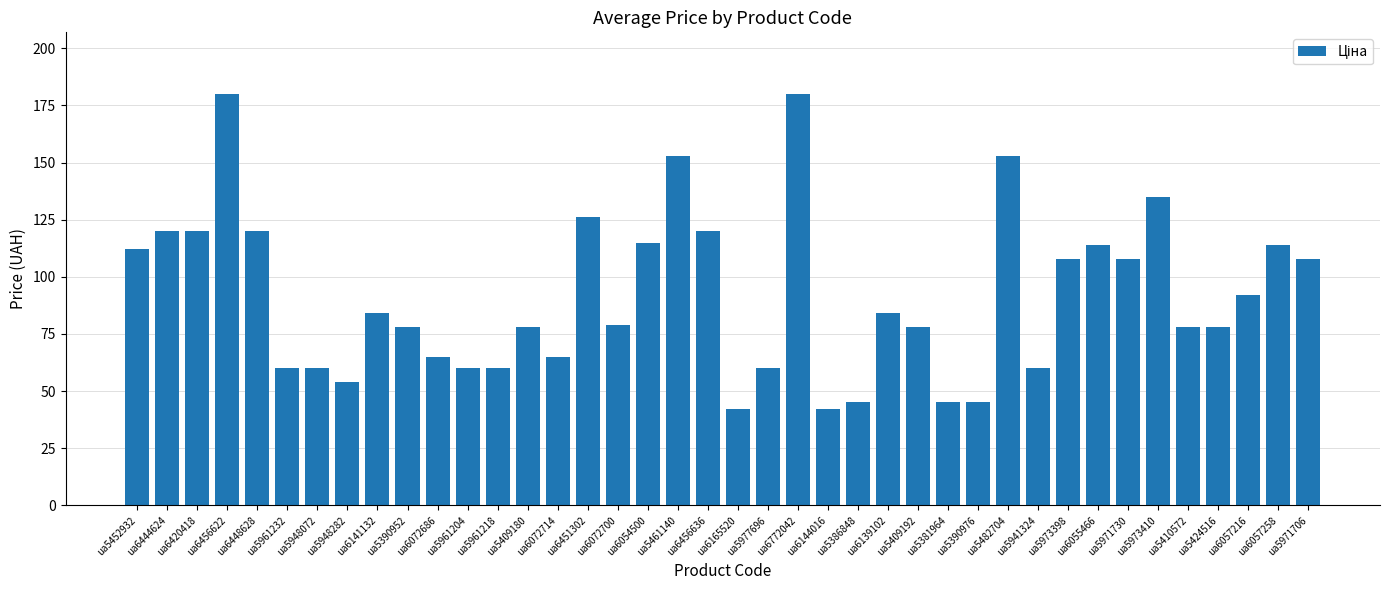

What is the change in value from ua5948282 to ua6055466?

+60